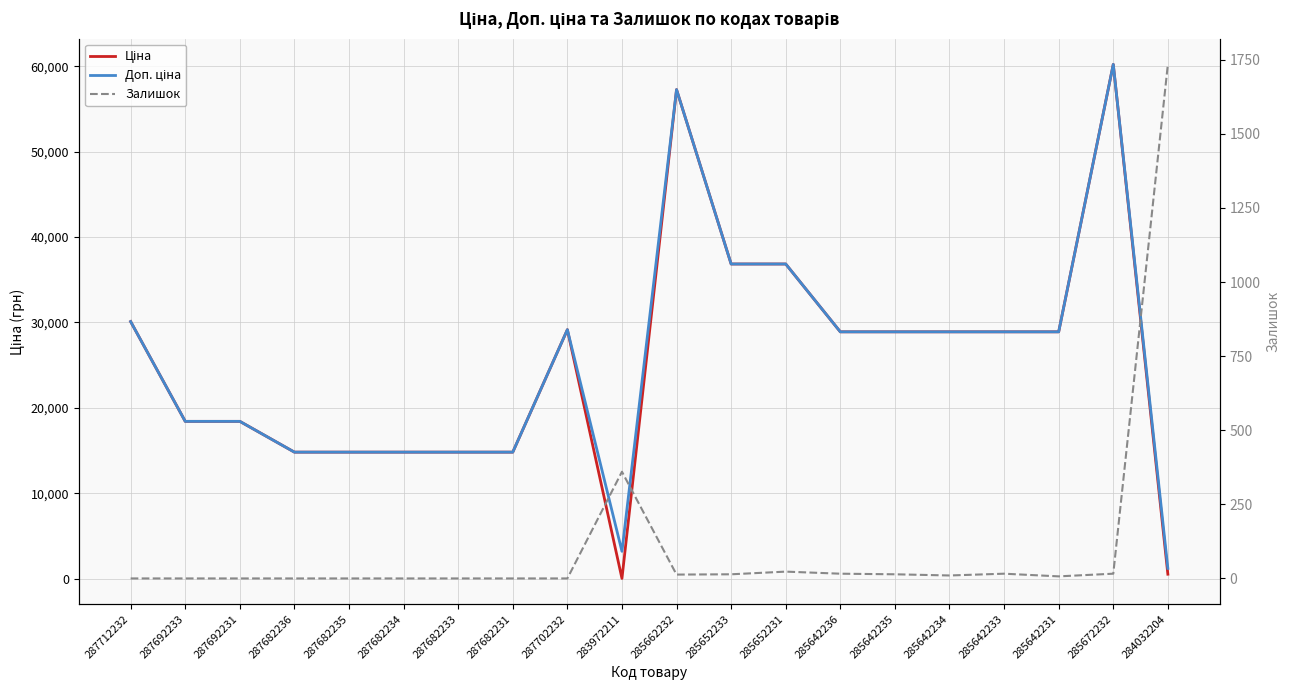

What is the label of the 19th point from the left?

285672232